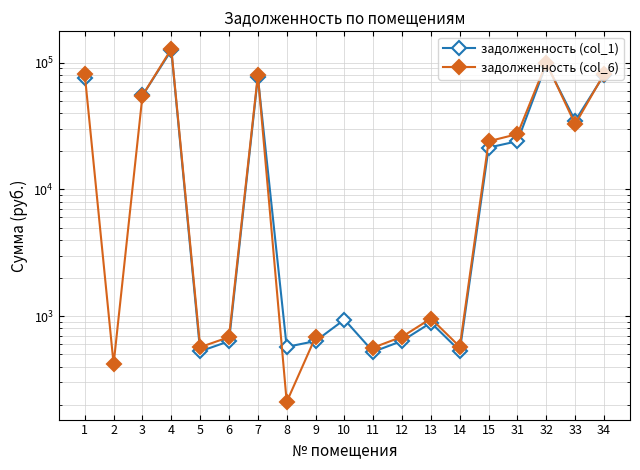

Read the задолженность (col_1) value at 10.

939.3